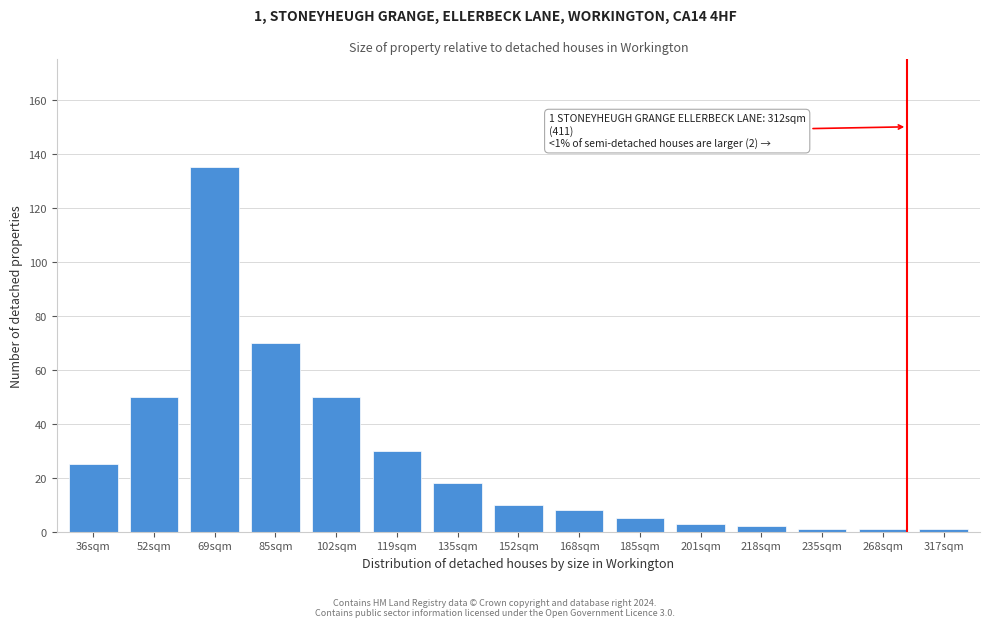

Reading left to right, extract all data points from this chart.

36sqm=25	52sqm=50	69sqm=135	85sqm=70	102sqm=50	119sqm=30	135sqm=18	152sqm=10	168sqm=8	185sqm=5	201sqm=3	218sqm=2	235sqm=1	268sqm=1	317sqm=1